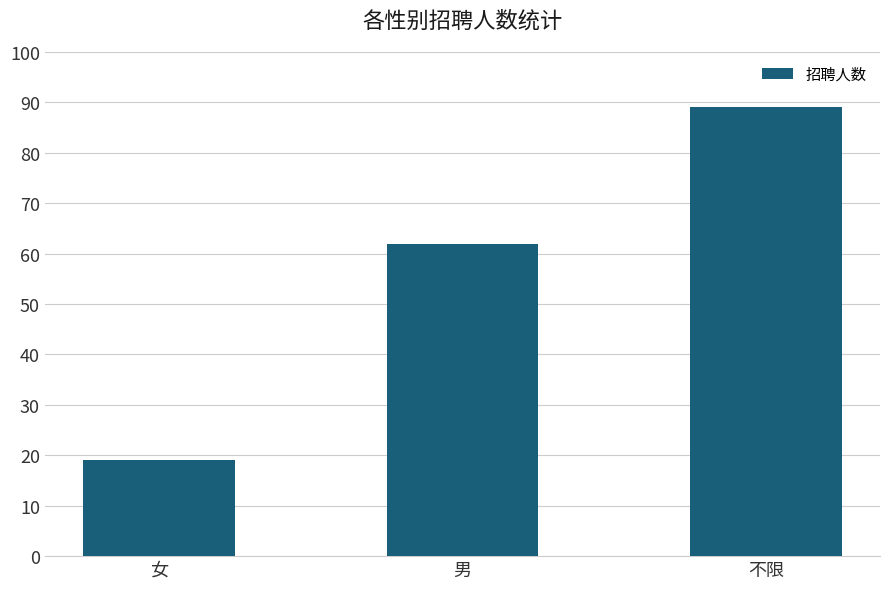

What is the change in value from 男 to 不限?

+27